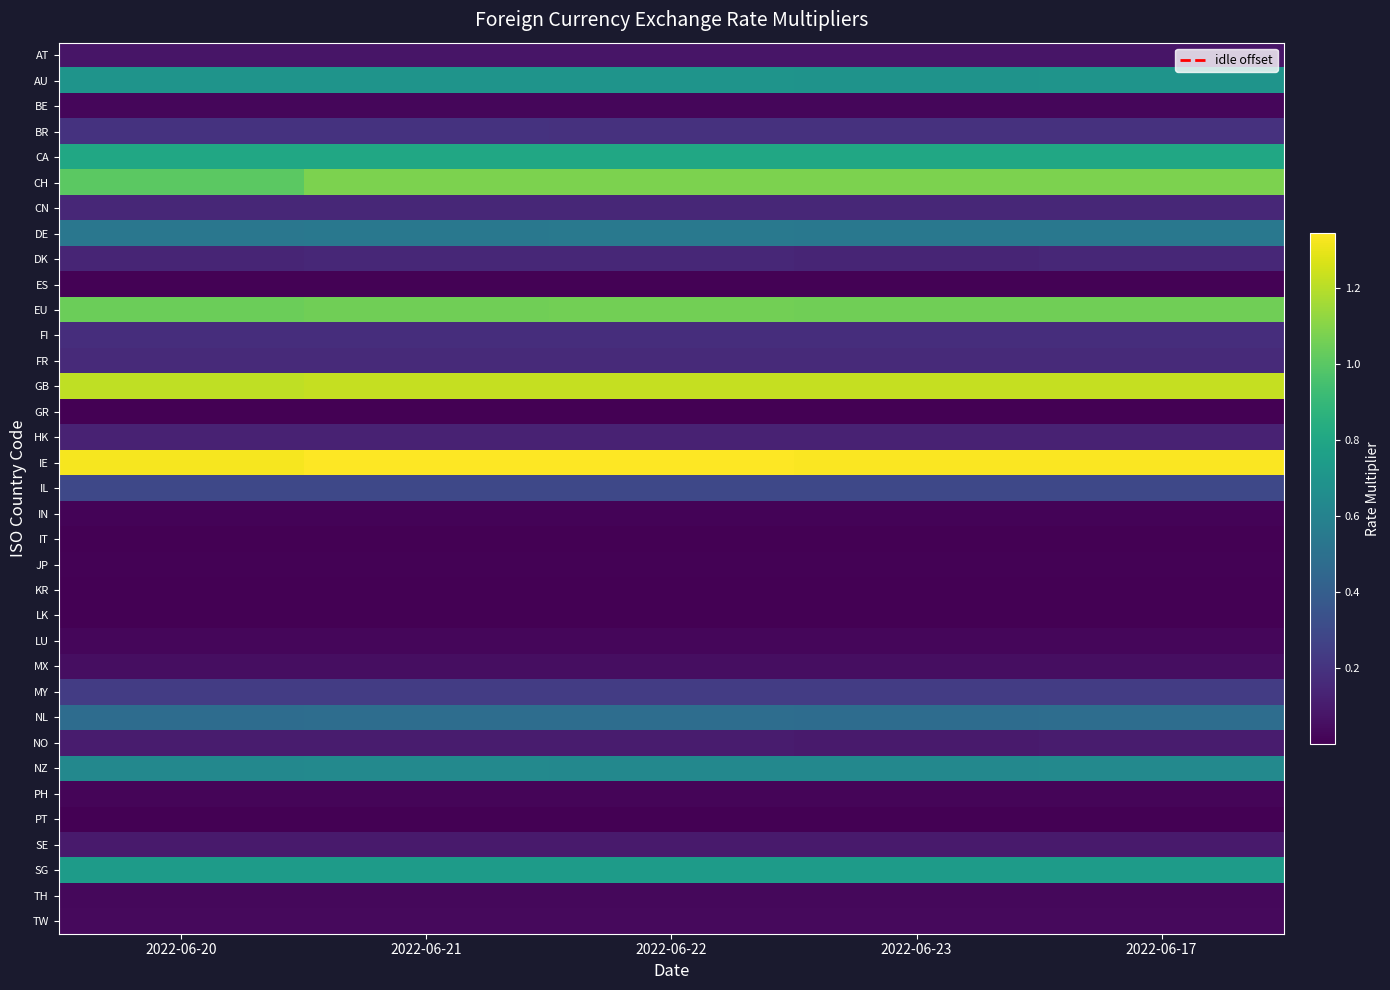

Which series has the largest total across all categories?

IE